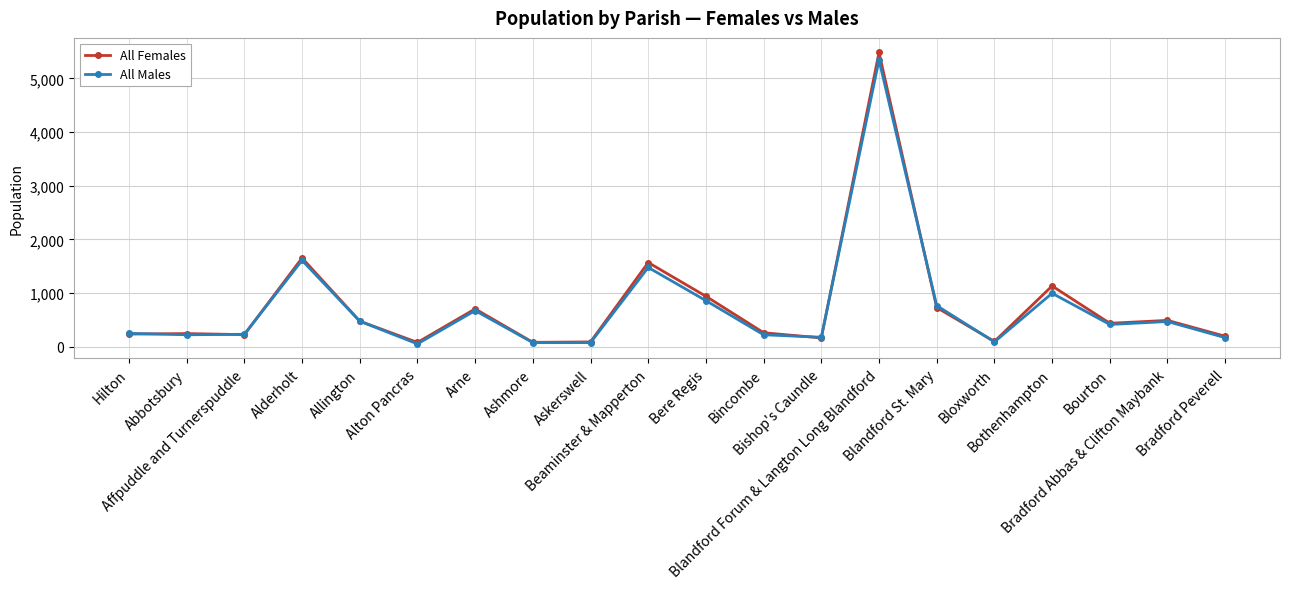

True or false: All Males has more than 2 interior local peaks.

True